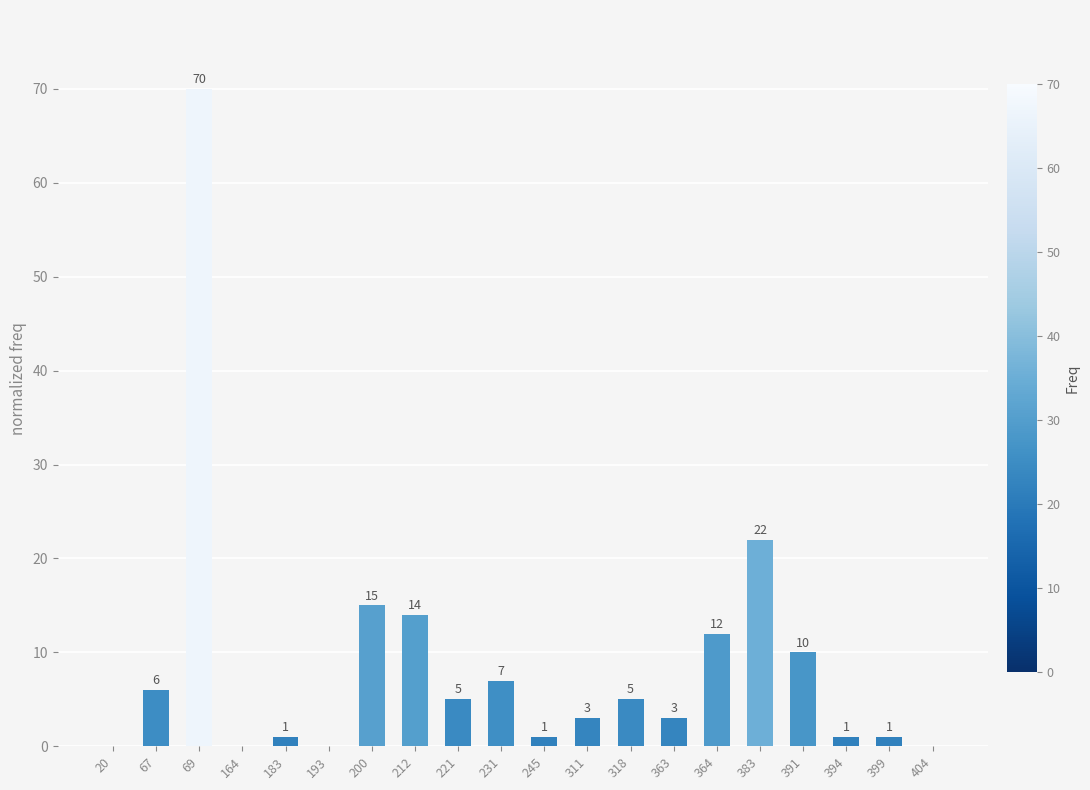

Reading right to left, transcribe all the data shown in this chart.

0	1	1	10	22	12	3	5	3	1	7	5	14	15	0	1	0	70	6	0